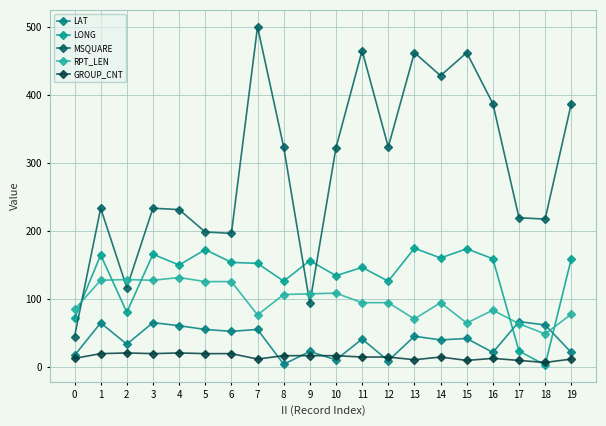

At which label does LONG reach its minimum?

18